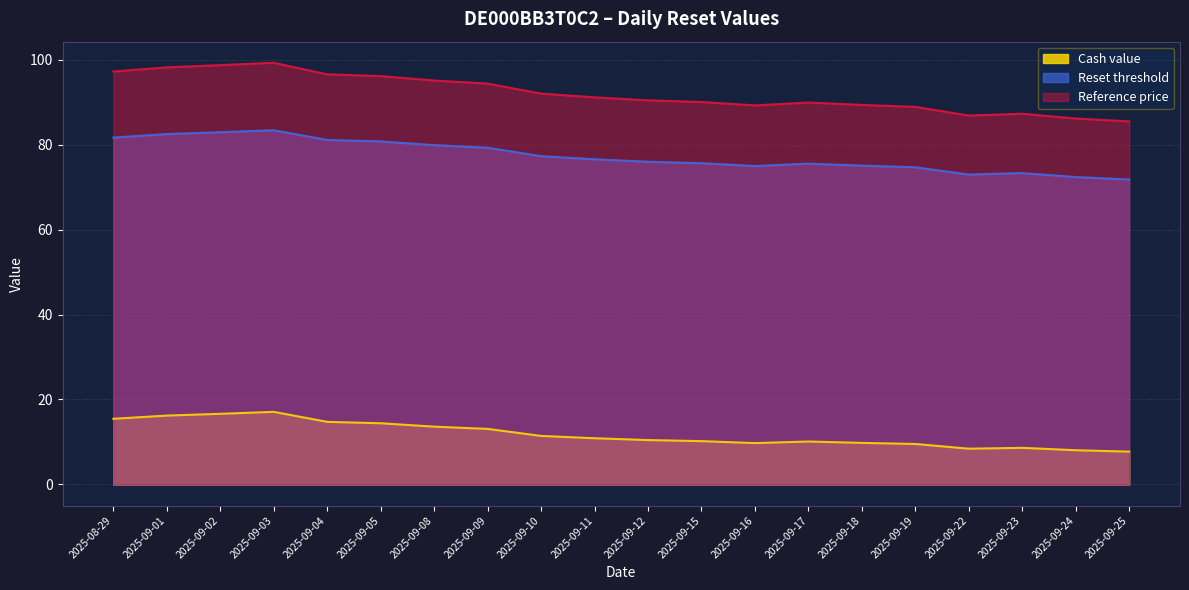

Rank the series by their average value, from lowest to highest.

Cash value, Reset threshold, Reference price